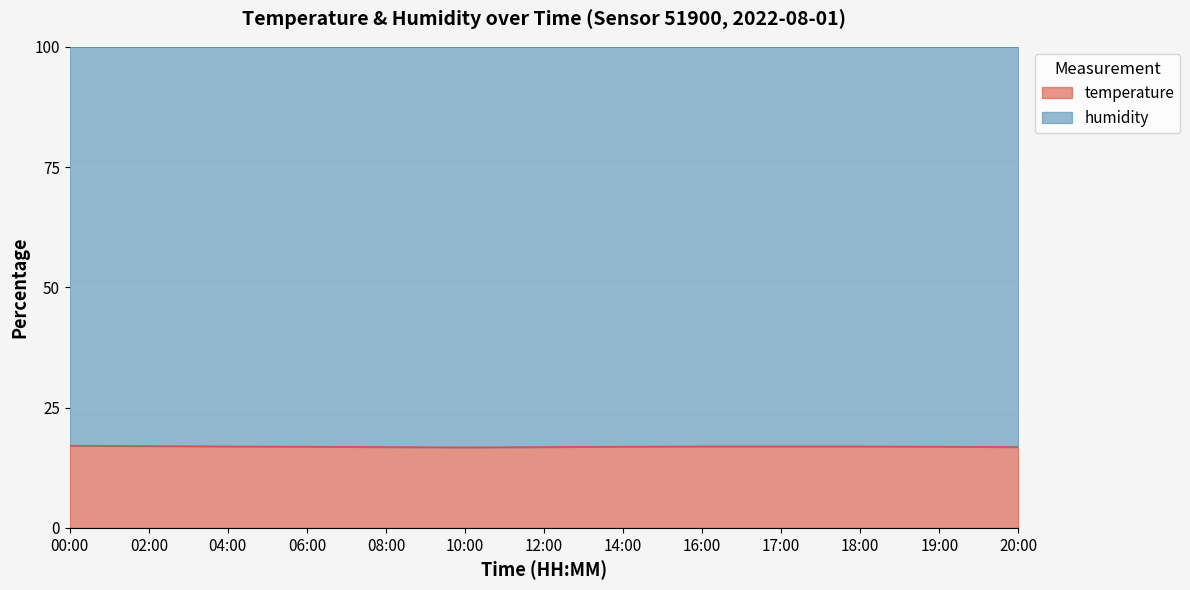

Does the chart display data point markers on the line(s)?

No